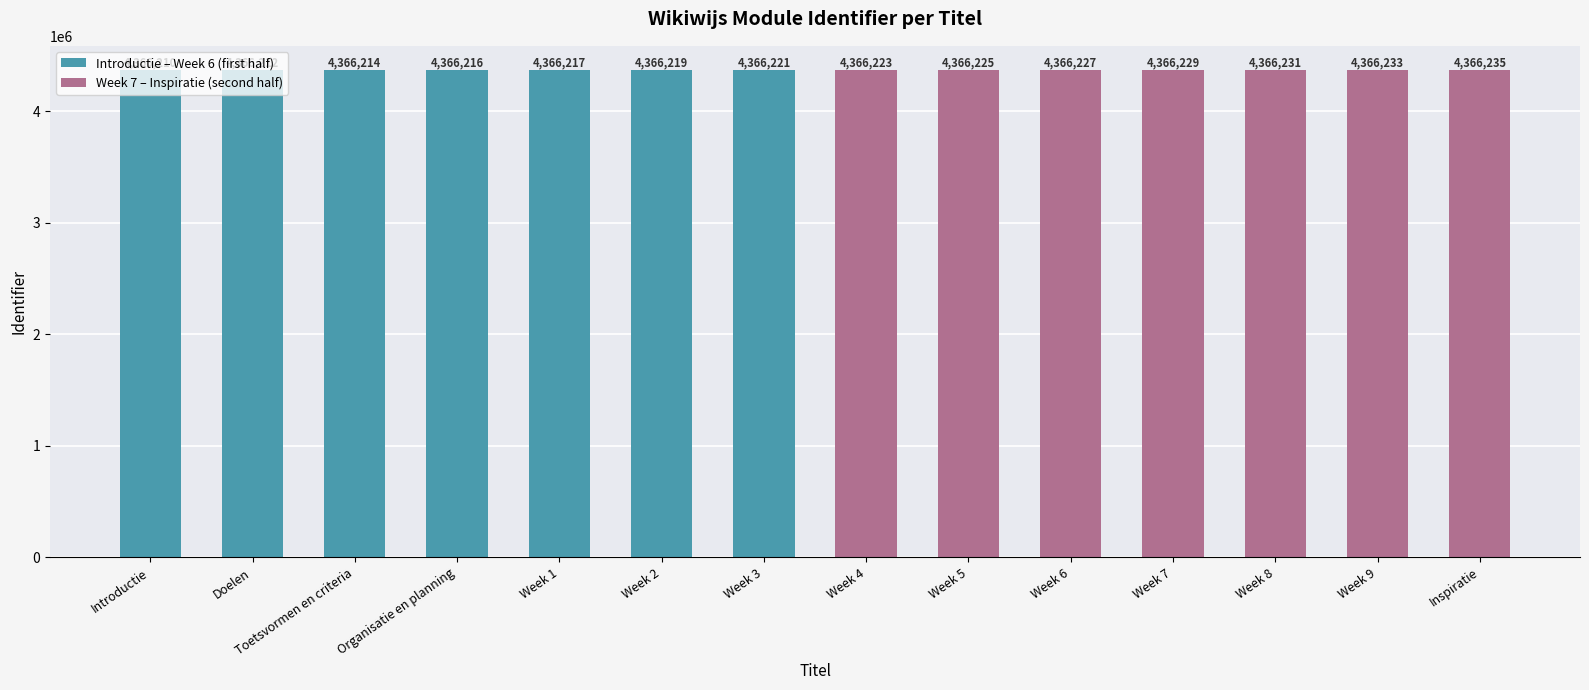

Does the chart contain stacked bars?

No